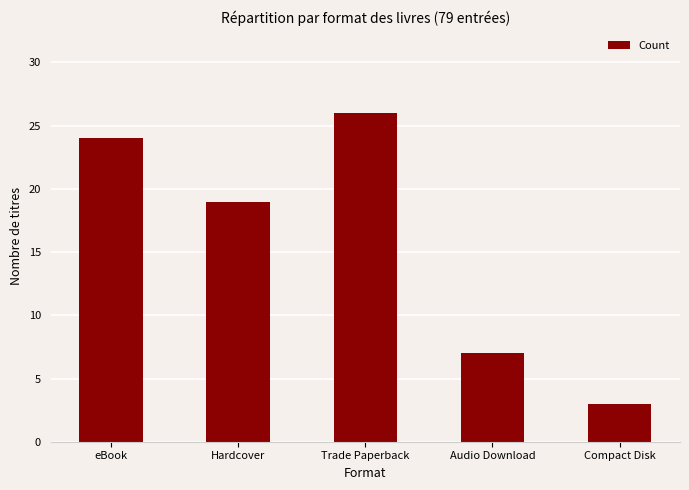

Reading left to right, transcribe all the data shown in this chart.

24	19	26	7	3